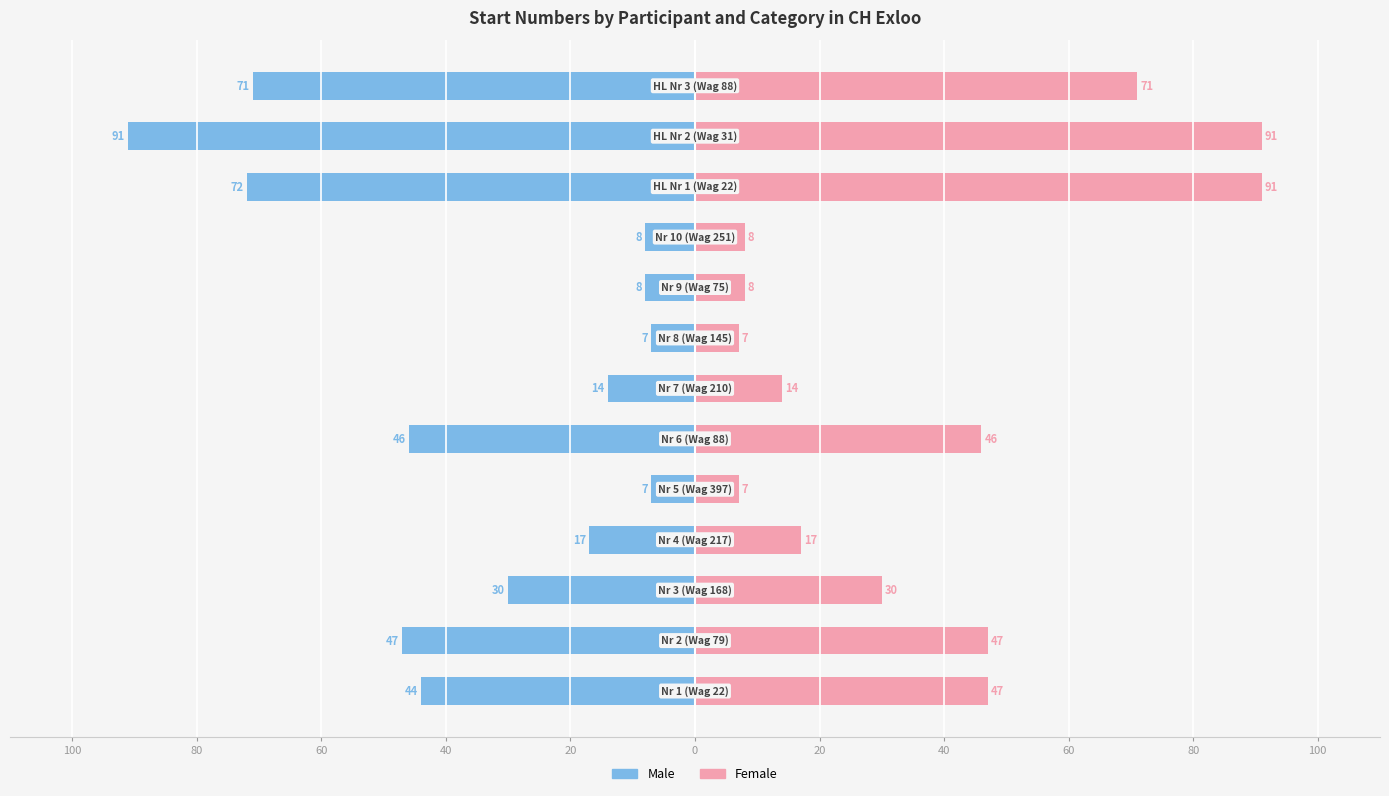

How many values in the Male series exceed -30?

6